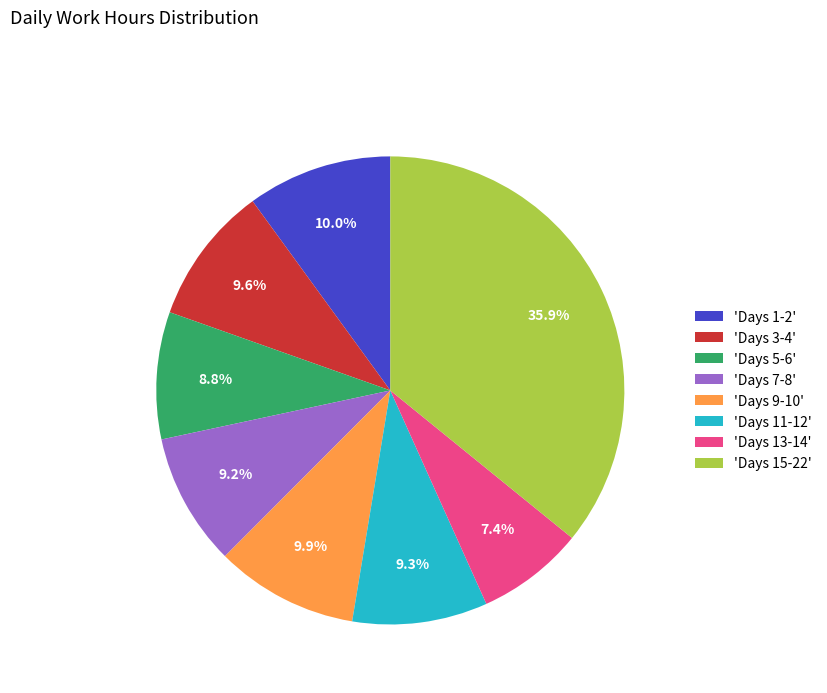

What is the ratio of the value at 'Days 5-6' to the value at 'Days 3-4'?

0.9